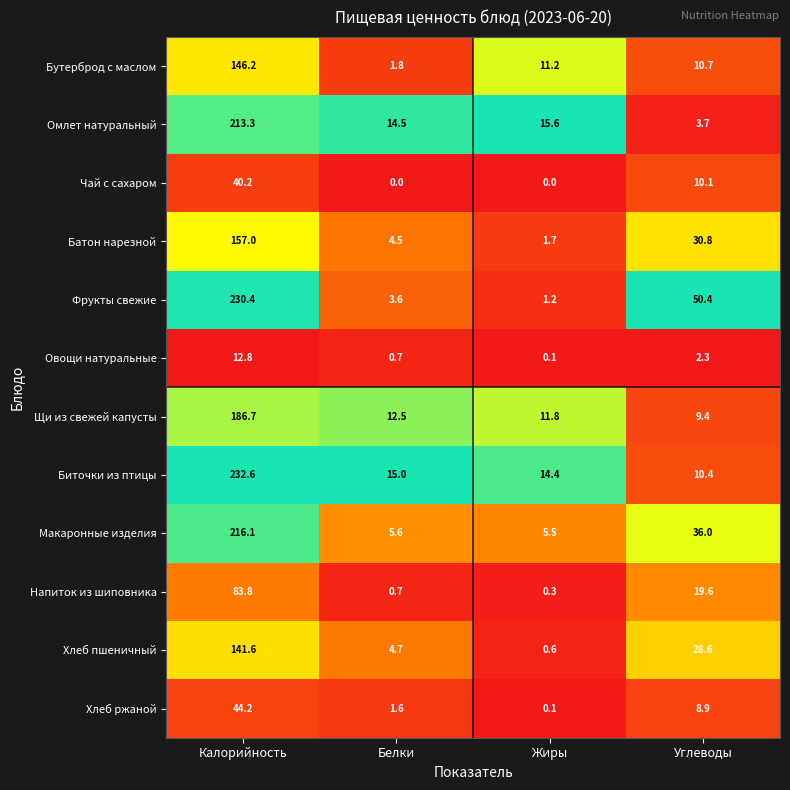

How many distinct data groups are displayed?

12